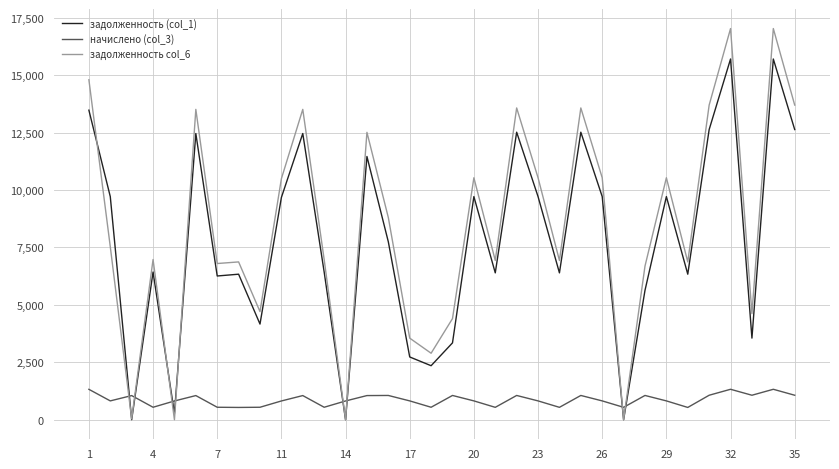

Which series has the widest spread of values?

задолженность col_6